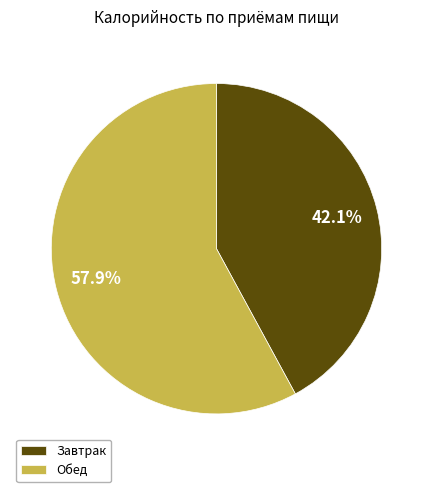

The Завтрак slice represents 53% of the pie. True or false?

False